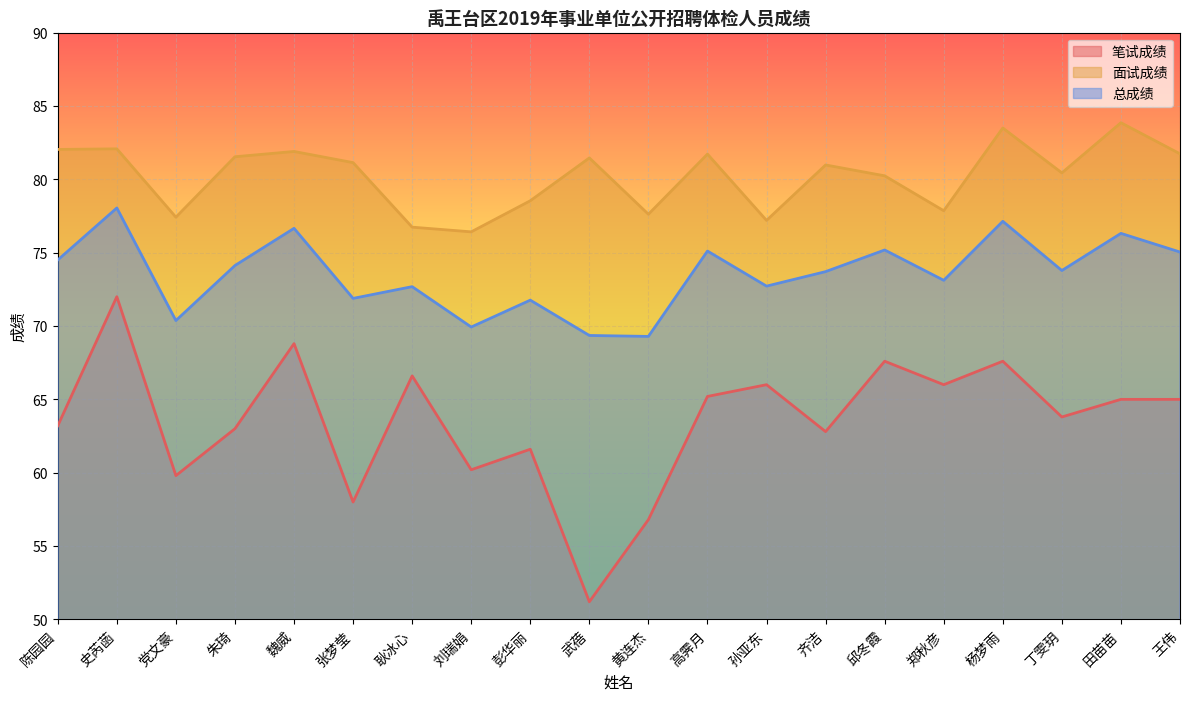

True or false: 面试成绩 and 笔试成绩 cross at least once.

False